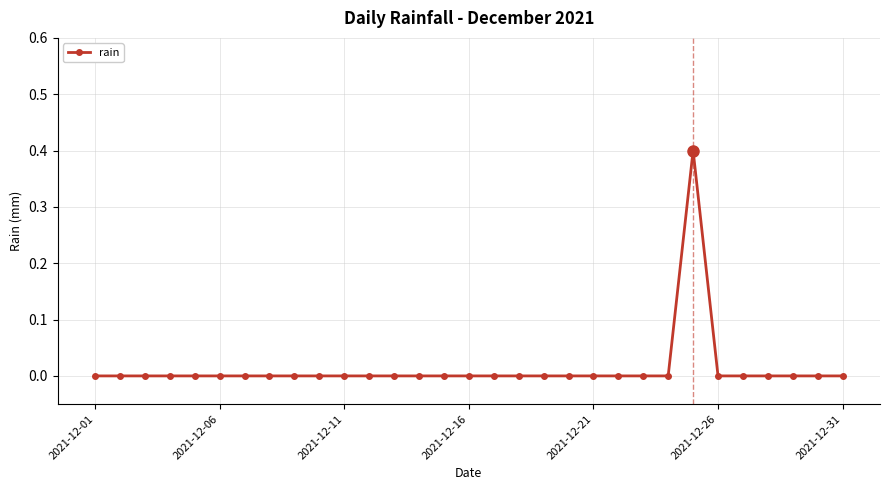

Count the number of data series in this chart.

1